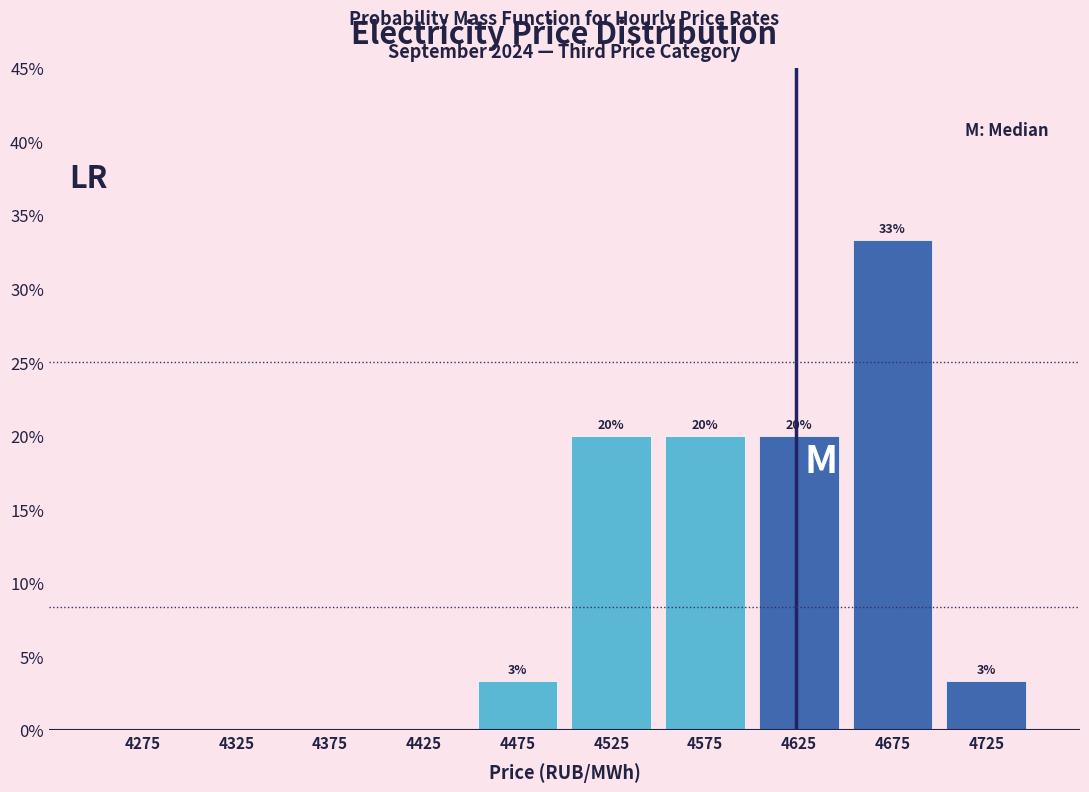

Which range on the x-axis has the tallest bar?

4650 to 4700